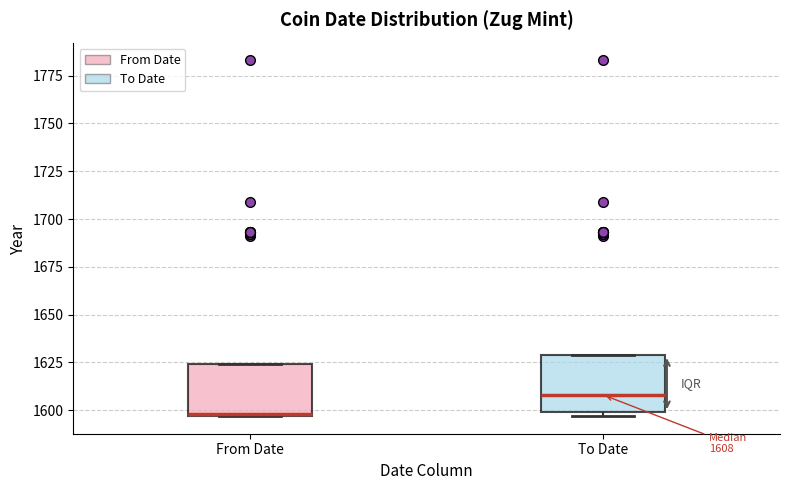

Which box's median line is the lowest?

From Date